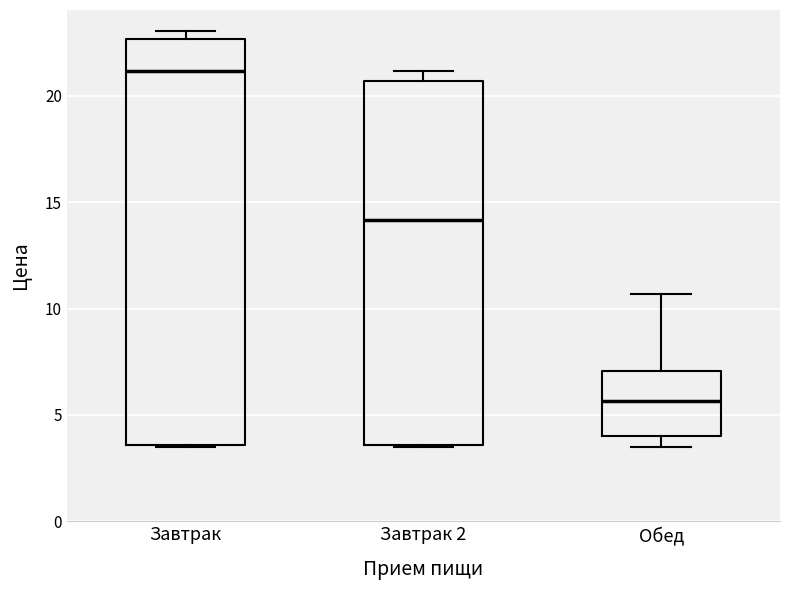

Reading left to right, transcribe this box plot: for each box, give where its median line is, the range the box spans, and where its two whiskers end, as read against the y-axis. The values are not printed on the chart, so give them approximately, as read against the axis.

Завтрак: median 21.0, box 3.5 to 22.5, whiskers 3.5 to 23.0
Завтрак 2: median 14.0, box 3.5 to 20.5, whiskers 3.5 to 21.0
Обед: median 5.5, box 4.0 to 7.0, whiskers 3.5 to 10.5